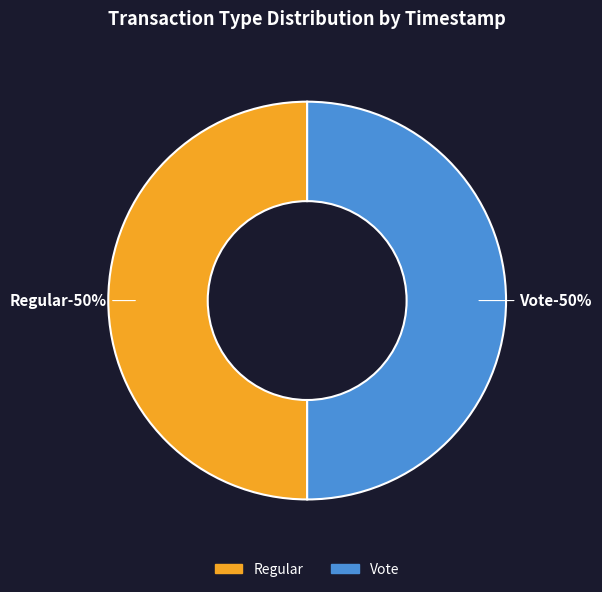

Which category has the smallest portion of the pie?

Vote